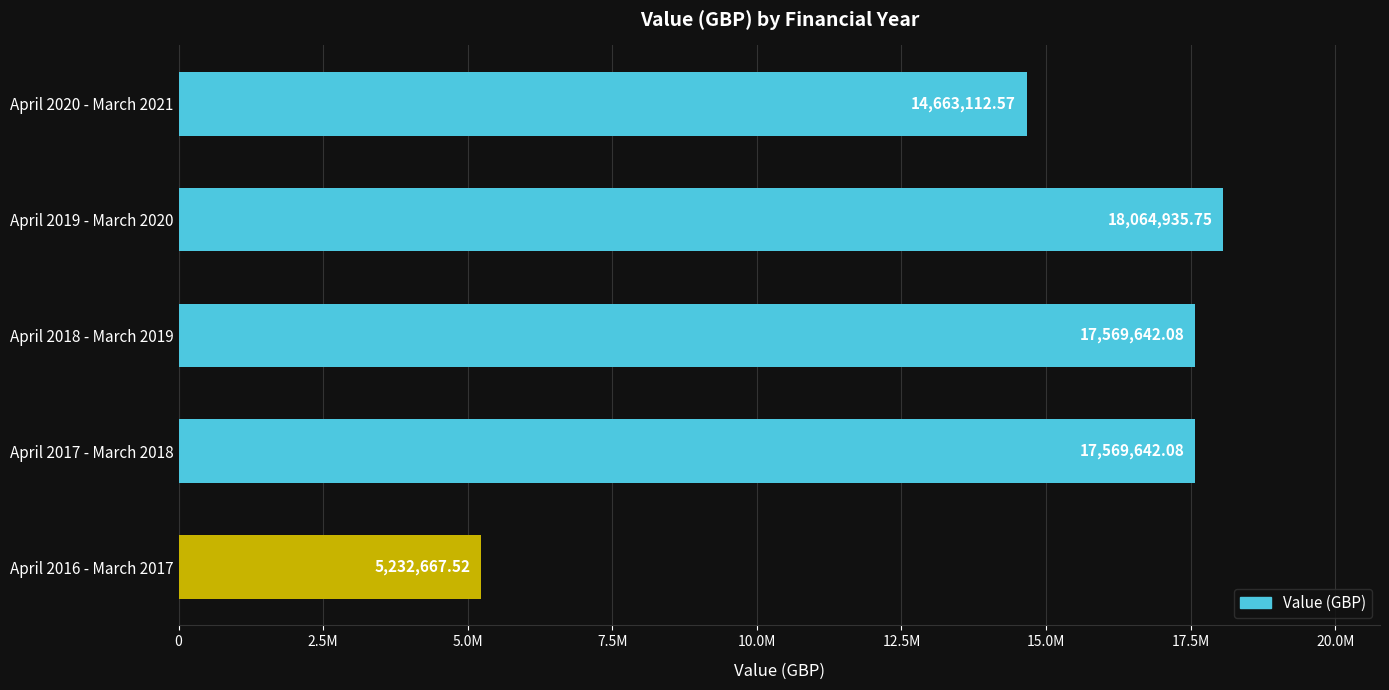

Are the bars horizontal?

Yes